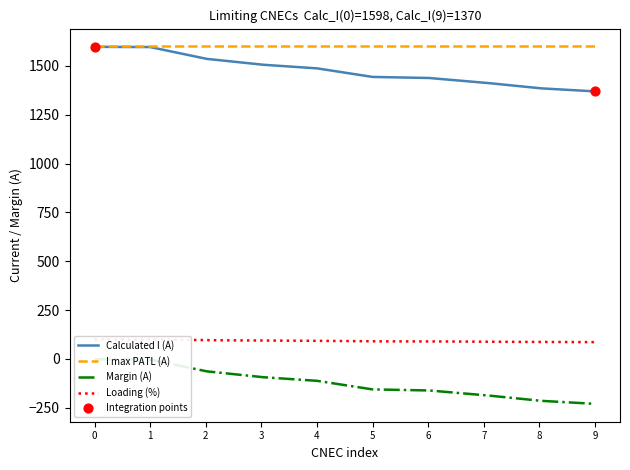

What is the lowest value of the Calculated I (A) series?

1370.0